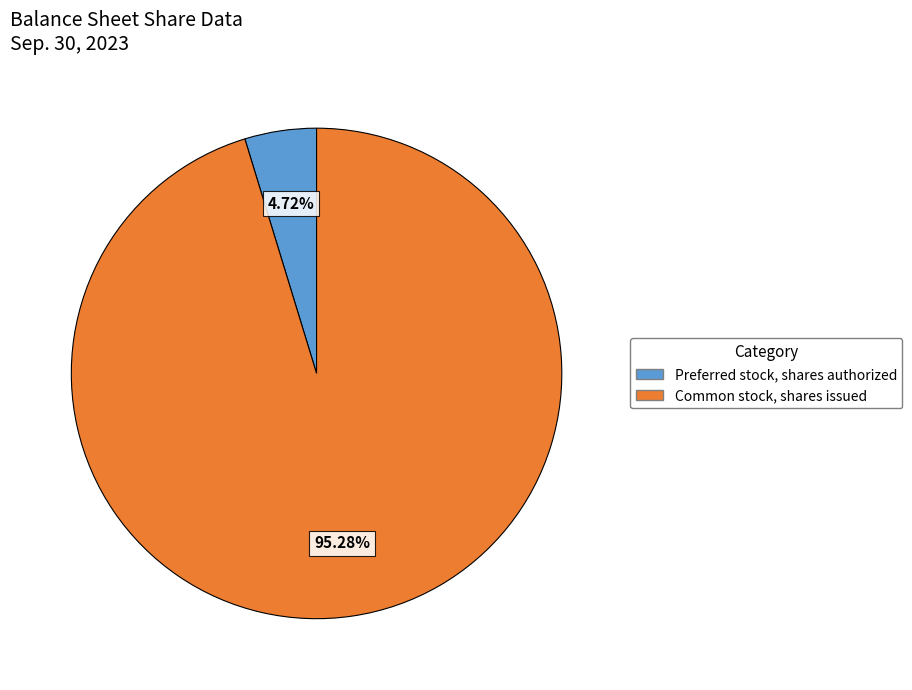

Does Common stock, shares issued account for over 50% of the chart?

Yes